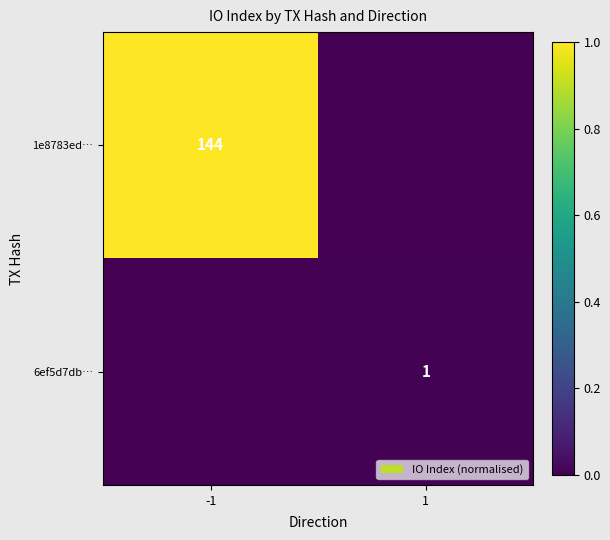

The value of 6ef5d7db… at 1 is 1. True or false?

True